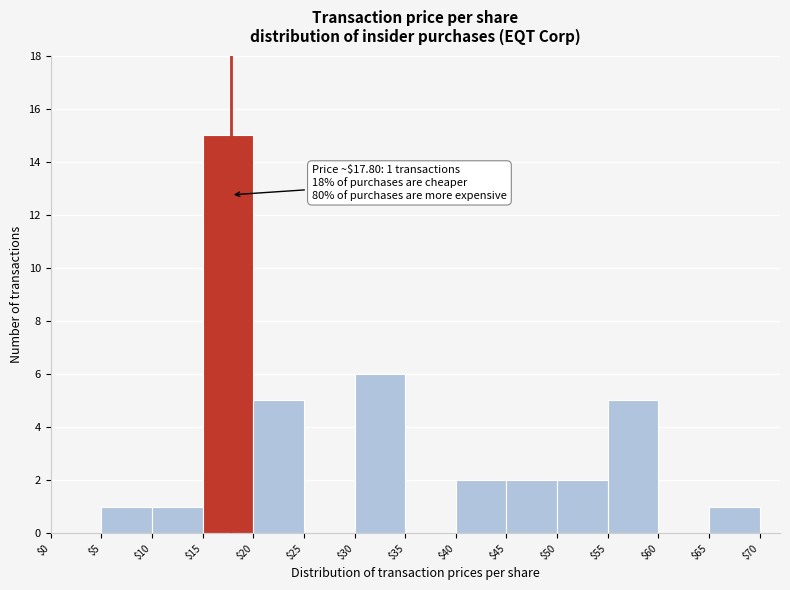

Over which range of the x-axis is the bar tallest?

$15 to $20